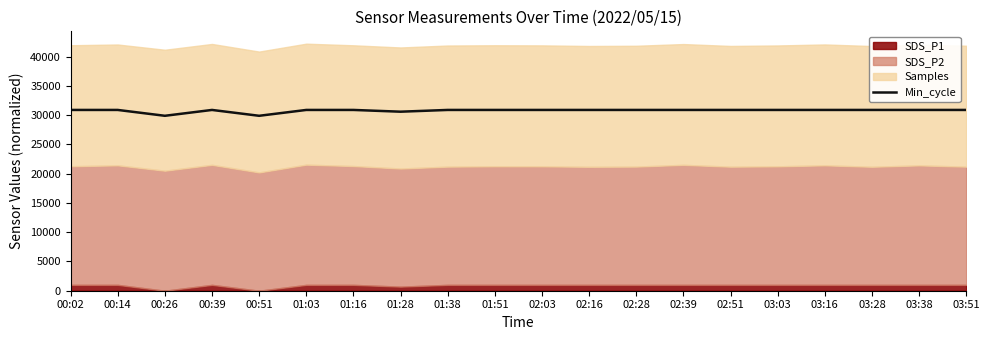

At which category does the chart reach its minimum across all series?

00:26